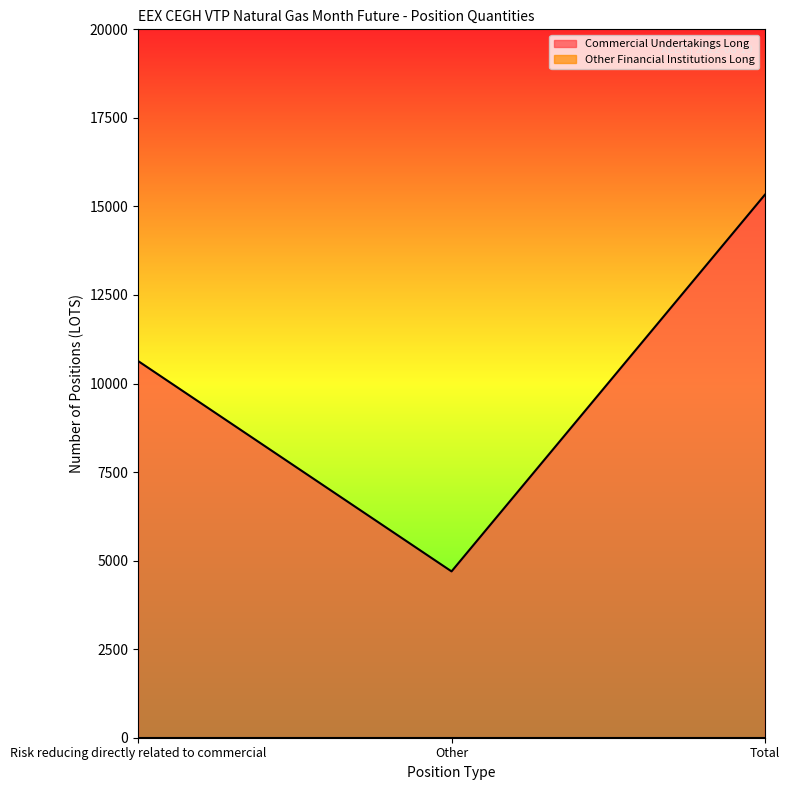

What is the label of the 3rd point from the left?

Total